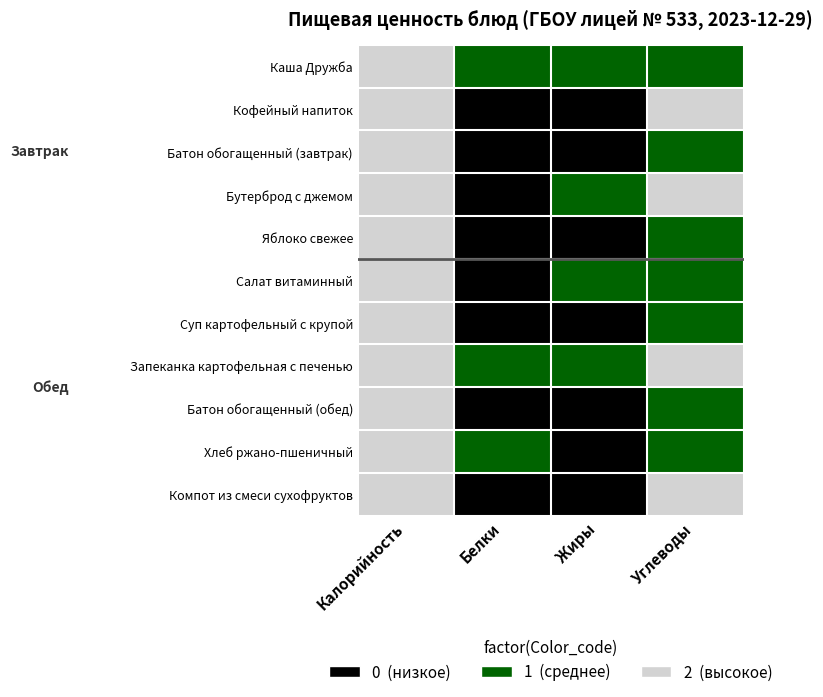

Which category has the lowest value across all series?

Белки